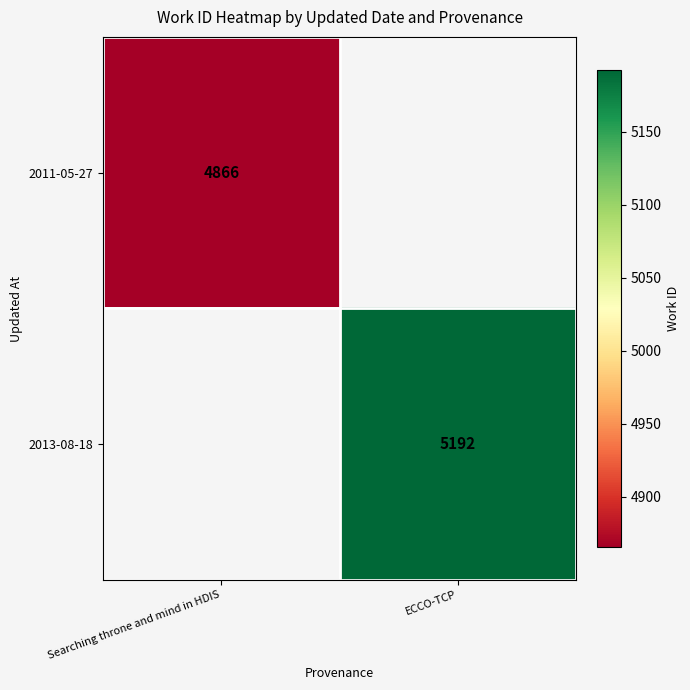

Is it true that 2011-05-27 equals 8472.3 at Searching throne and mind in HDIS?

False